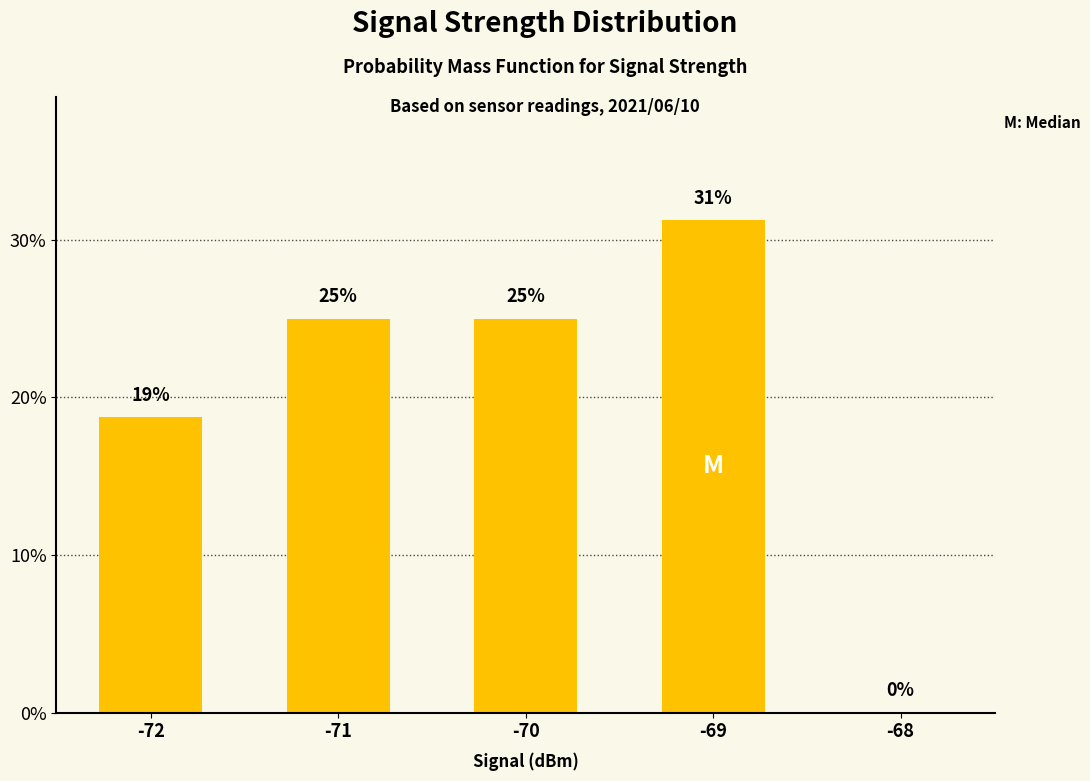

Is it true that the value at -70 is 25.0?

True